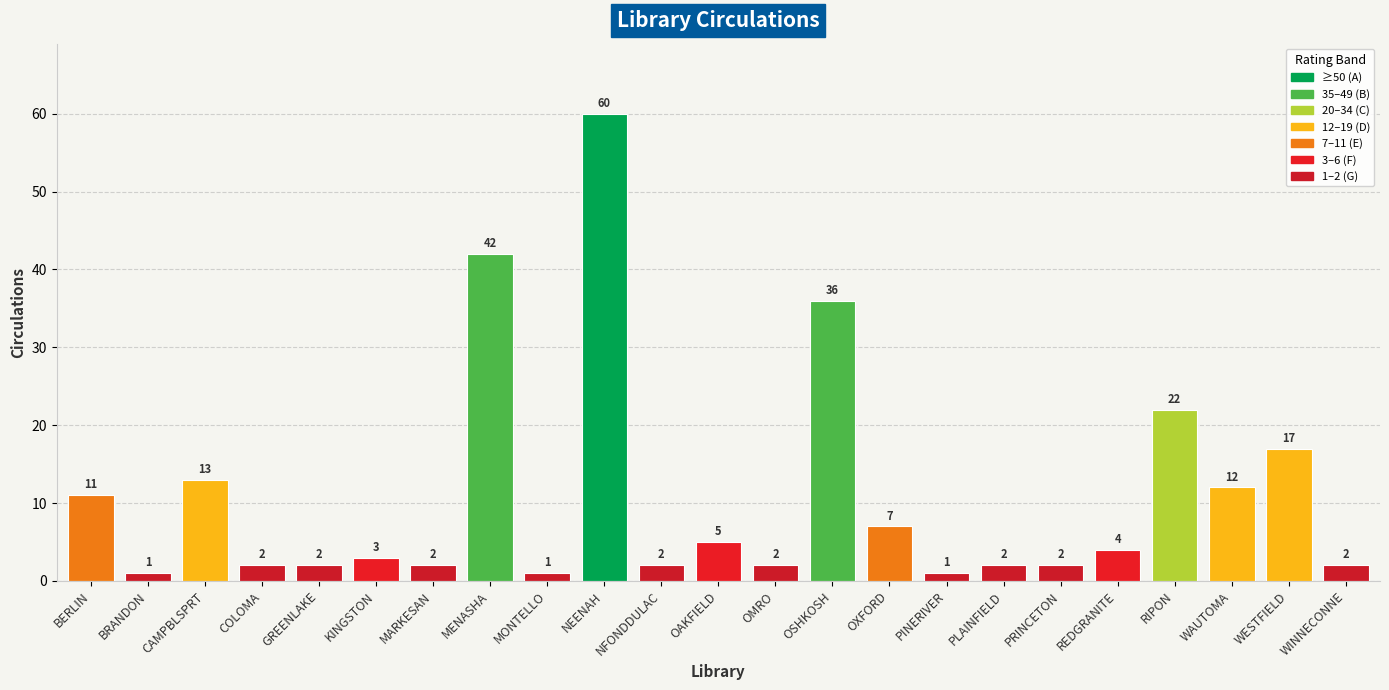

At which category does the chart reach its peak across all series?

NEENAH